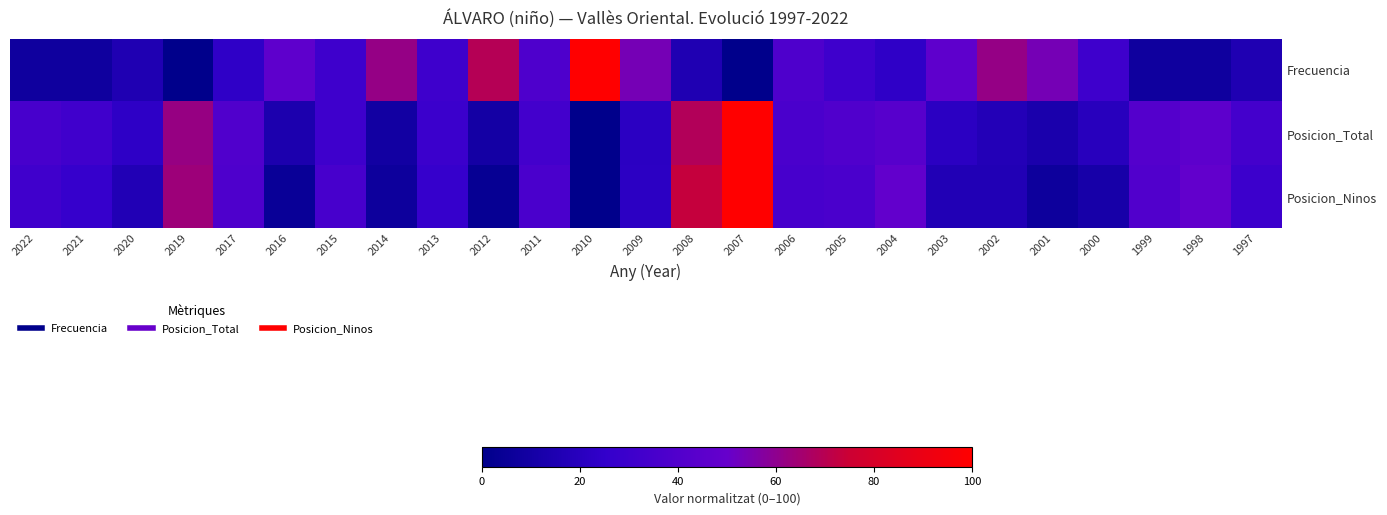

Reading right to left, extract all data points from this chart.

Frecuencia: 1997=15.4	1998=7.7	1999=7.7	2000=30.8	2001=53.8	2002=61.5	2003=46.2	2004=23.1	2005=30.8	2006=38.5	2007=0.0	2008=15.4	2009=53.8	2010=100.0	2011=38.5	2012=69.2	2013=30.8	2014=61.5	2015=30.8	2016=46.2	2017=23.1	2019=0.0	2020=15.4	2021=7.7	2022=7.7
Posicion_Total: 1997=33.6	1998=45.8	1999=41.2	2000=19.8	2001=13.0	2002=17.6	2003=21.4	2004=42.7	2005=39.7	2006=36.6	2007=100.0	2008=68.7	2009=21.4	2010=0.0	2011=32.8	2012=9.9	2013=29.0	2014=9.2	2015=30.5	2016=13.7	2017=39.7	2019=61.8	2020=22.9	2021=31.3	2022=35.1
Posicion_Ninos: 1997=30.0	1998=48.3	1999=40.0	2000=11.7	2001=6.7	2002=16.7	2003=16.7	2004=48.3	2005=36.7	2006=35.0	2007=100.0	2008=73.3	2009=21.7	2010=0.0	2011=36.7	2012=3.3	2013=26.7	2014=6.7	2015=35.0	2016=5.0	2017=38.3	2019=63.3	2020=16.7	2021=26.7	2022=31.7